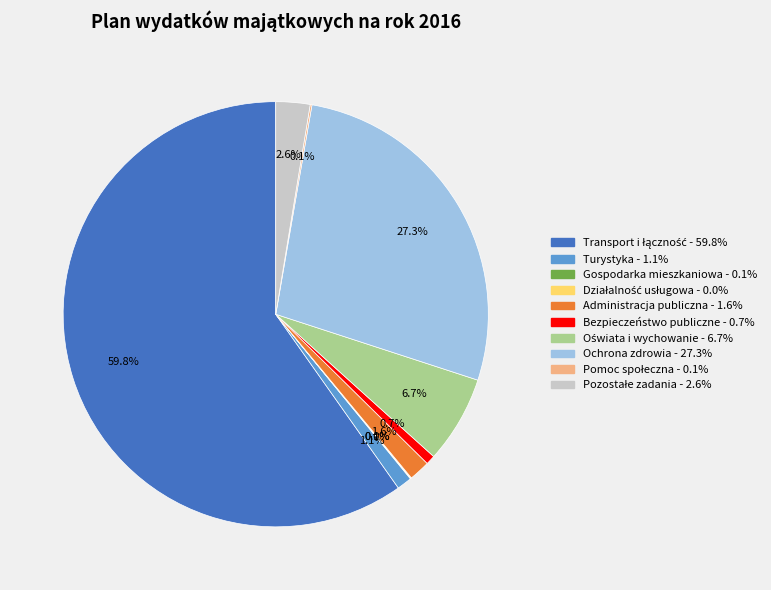

Is Ochrona zdrowia the majority of the pie?

No